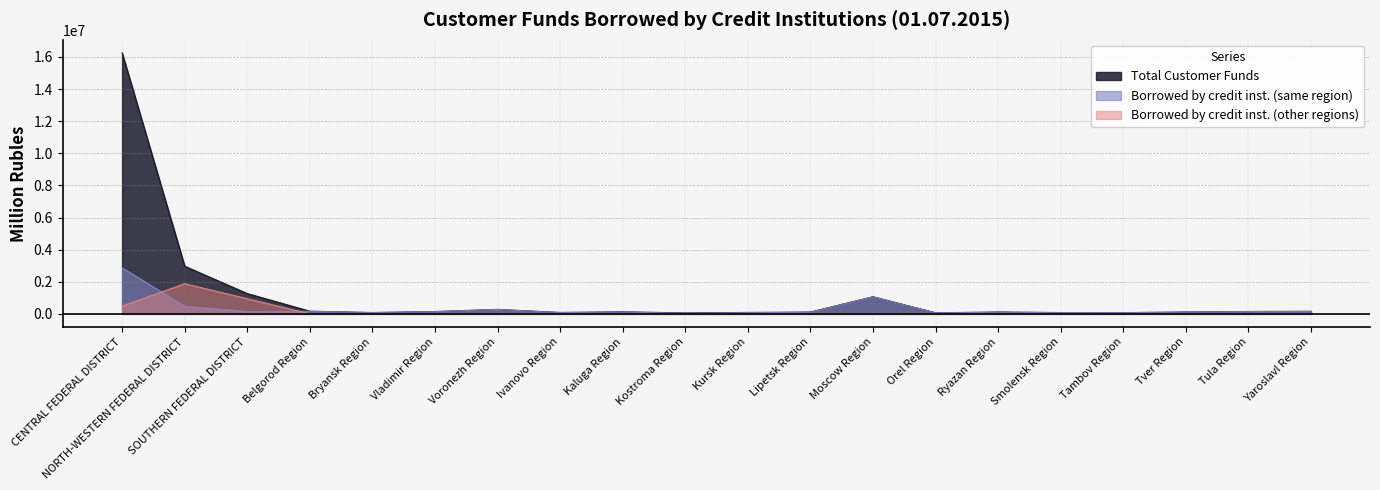

Which label corresponds to the largest value in the chart?

CENTRAL FEDERAL DISTRICT